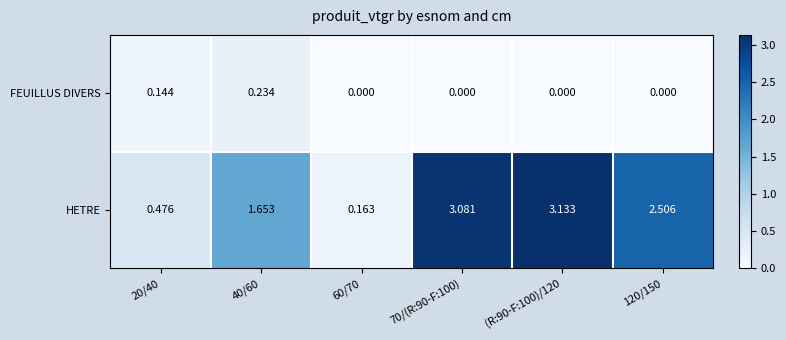

Which series has the largest total across all categories?

HETRE